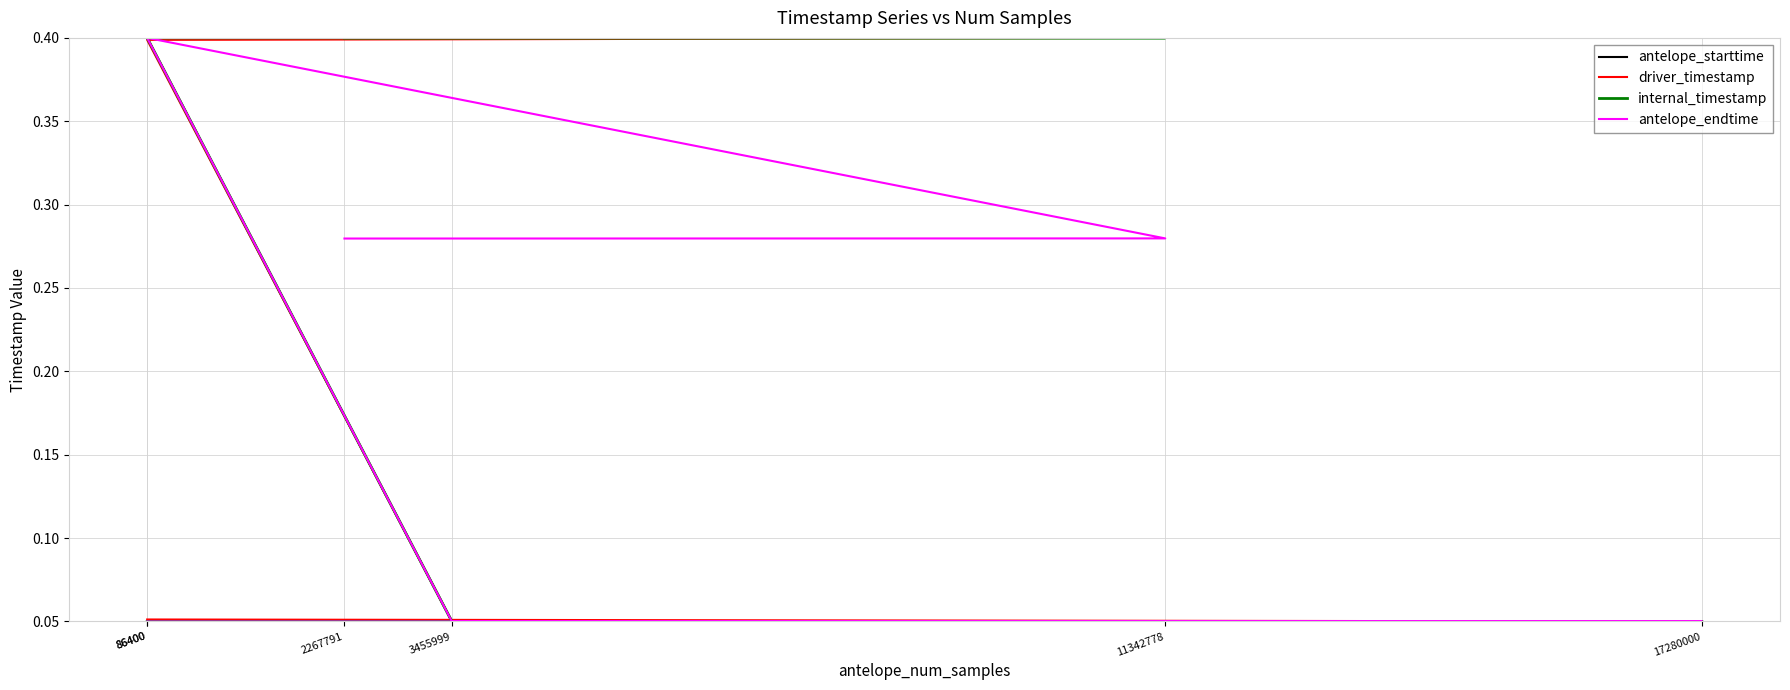

Reading right to left, extract all data points from this chart.

antelope_starttime: 2267791=0.4	11342778=0.4	86400=0.4	3455999=0.1	17280000=0.1	86400=0.1
driver_timestamp: 2267791=0.4	11342778=0.4	86400=0.4	3455999=0.1	17280000=0.1	86400=0.1
internal_timestamp: 2267791=0.4	11342778=0.4	86400=0.4	3455999=0.1	17280000=0.1	86400=0.1
antelope_endtime: 2267791=0.3	11342778=0.3	86400=0.4	3455999=0.1	17280000=0.1	86400=0.1